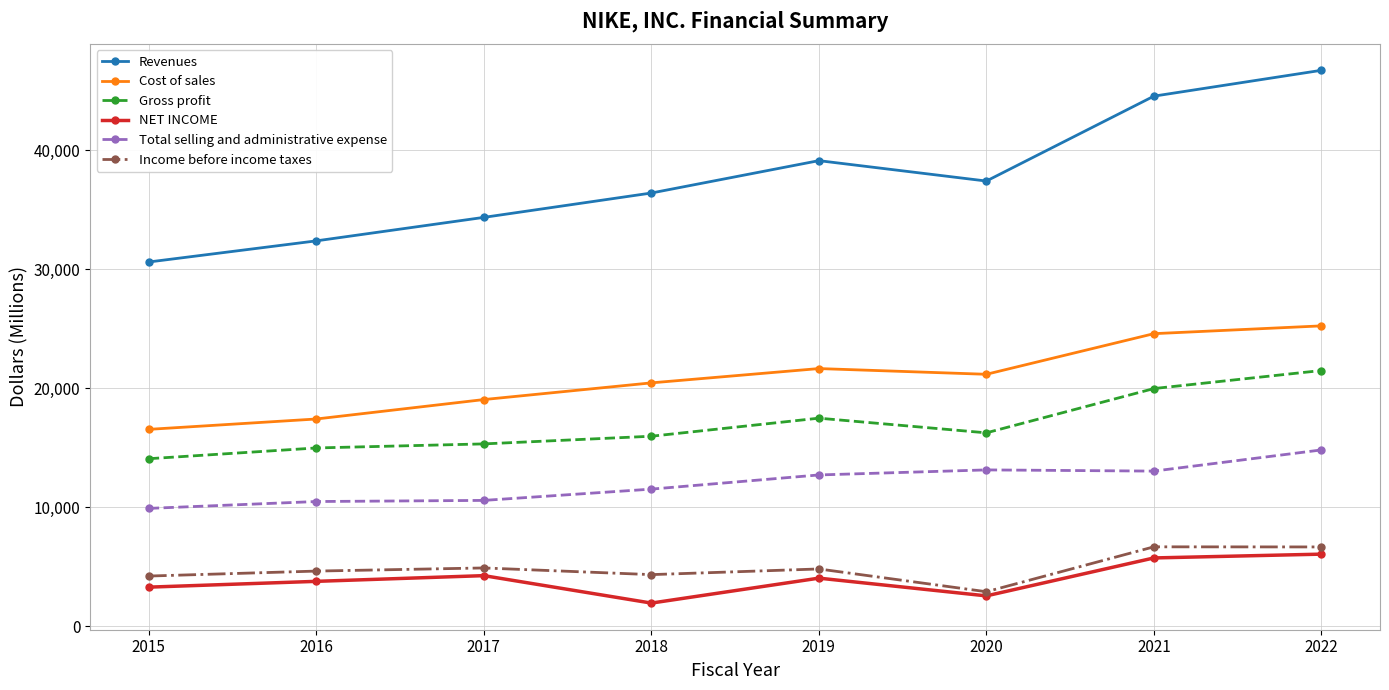

True or false: Revenues has more than 2 interior local peaks.

False